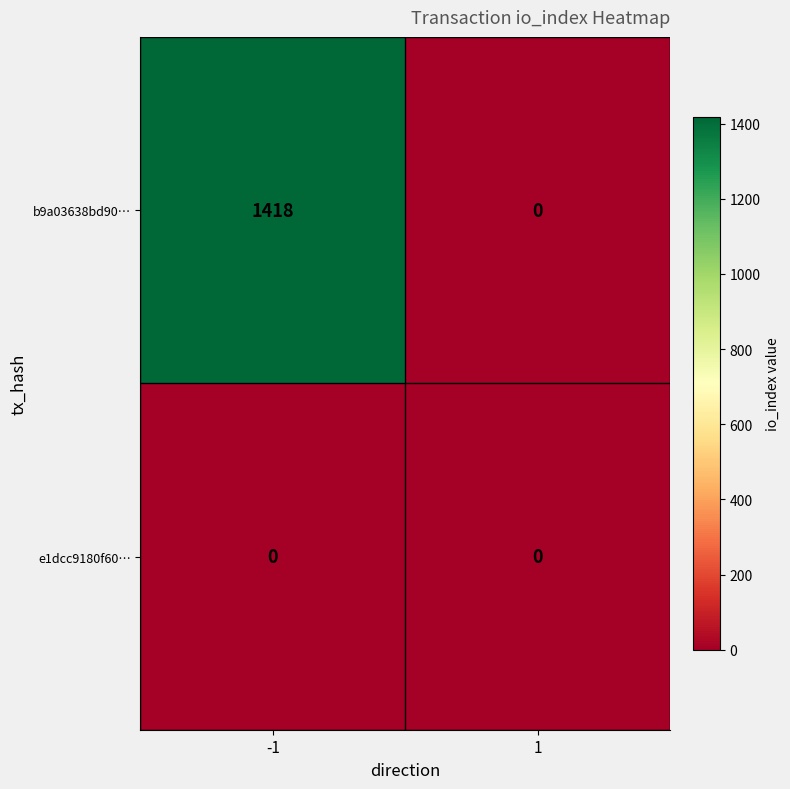

Is it true that e1dcc9180f60… equals 0 at -1?

True